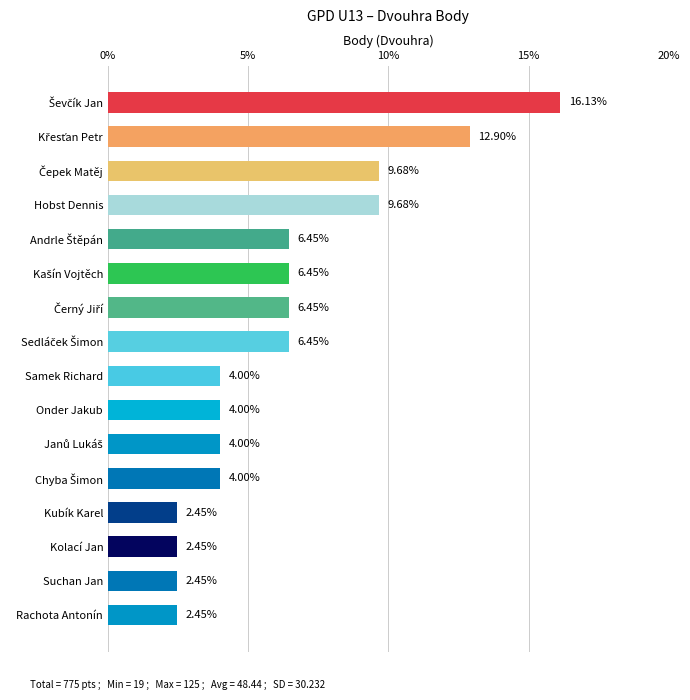

What is the label of the 10th bar from the top?

Onder Jakub